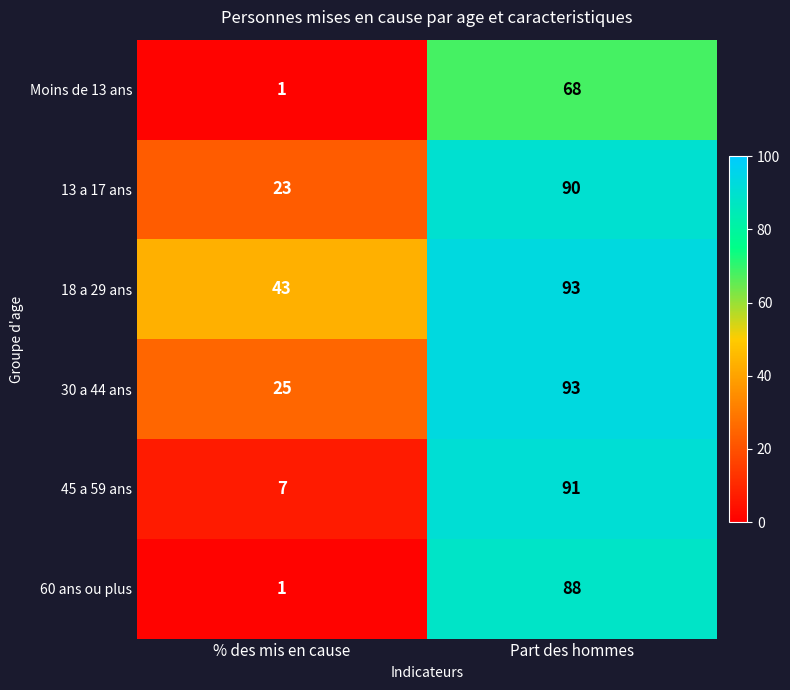

Is it true that 13 a 17 ans equals 132 at Part des hommes?

False